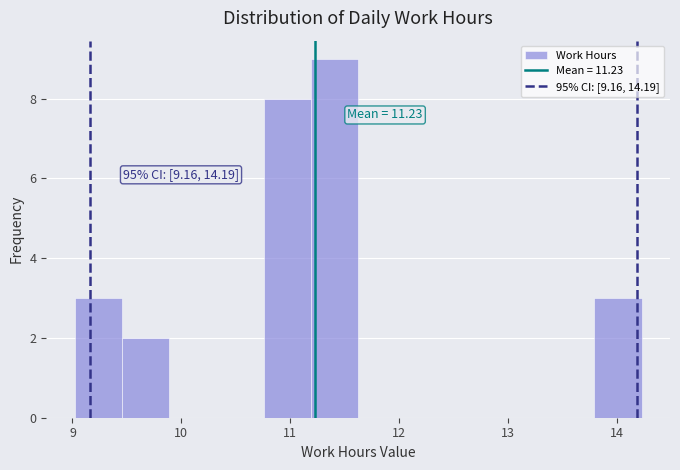

Which range on the x-axis has the tallest bar?

11.2 to 11.6